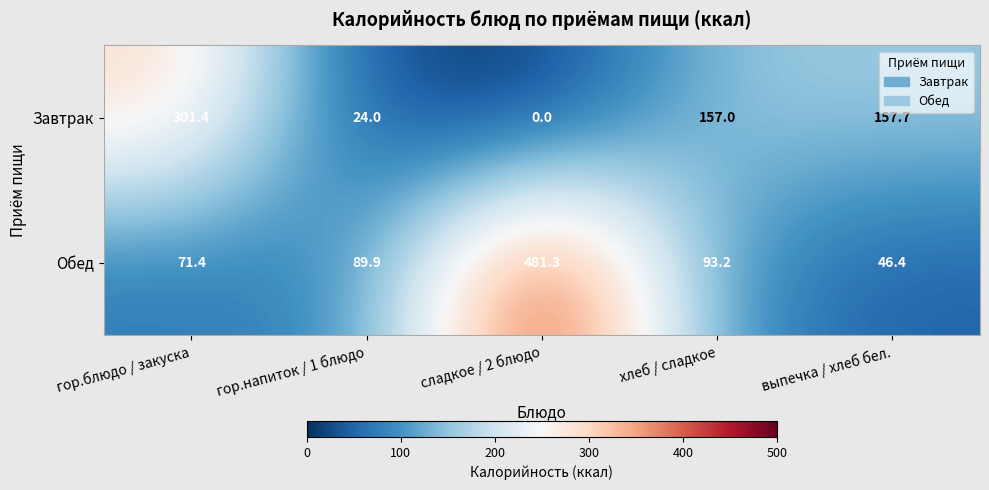

What is the difference between the maximum and minimum values in the Завтрак series?

301.4